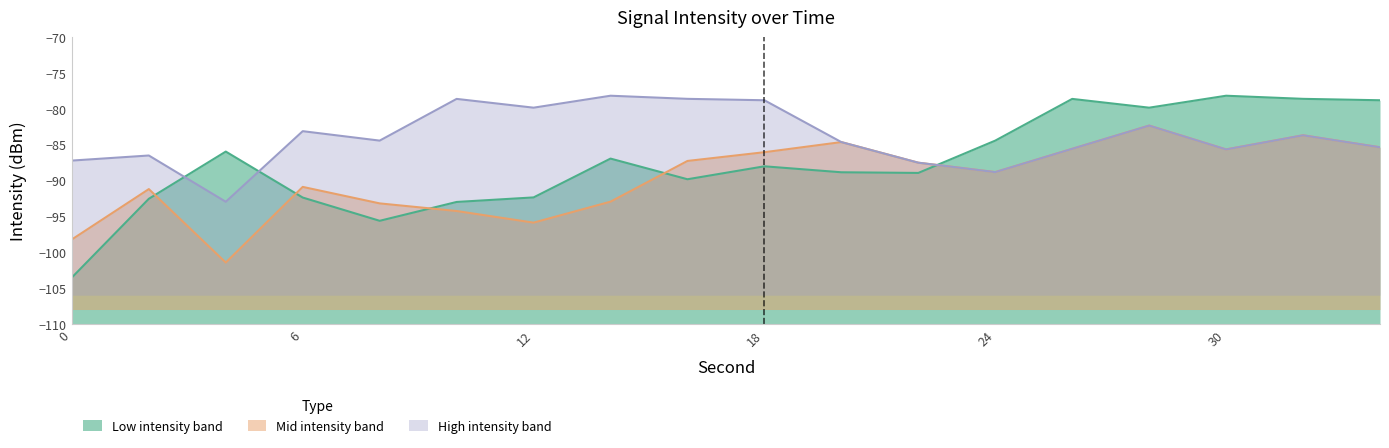

True or false: Mid intensity band has a value of -87.5 at 22.

True